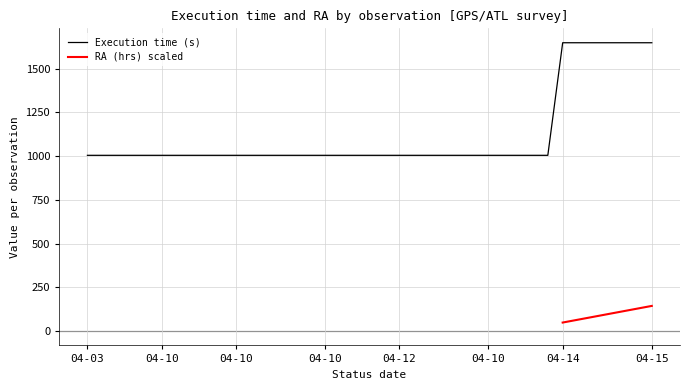

What is the difference between the maximum and minimum values?

644